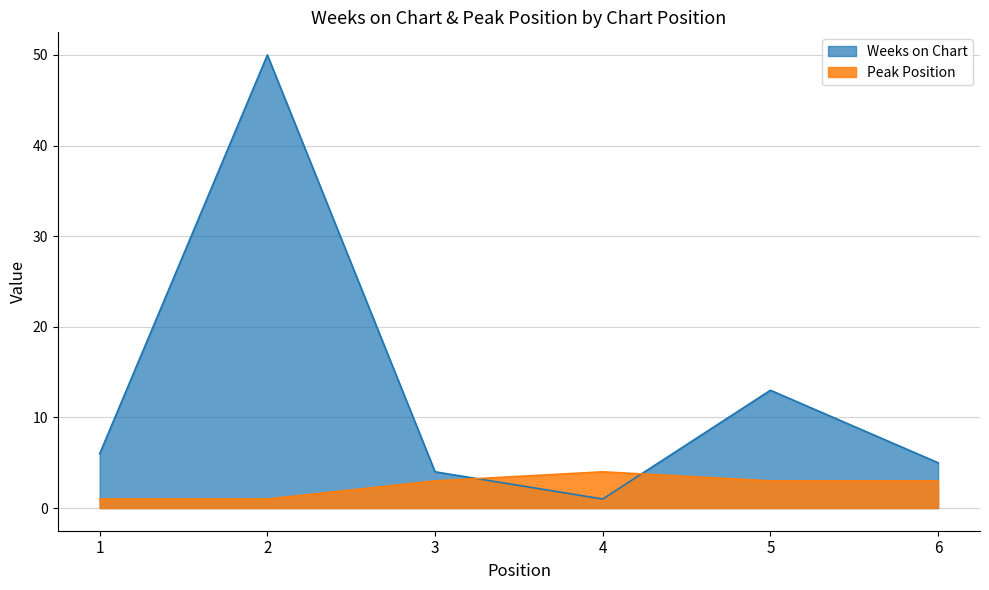

True or false: Peak Position has a value of 5 at 6.

False